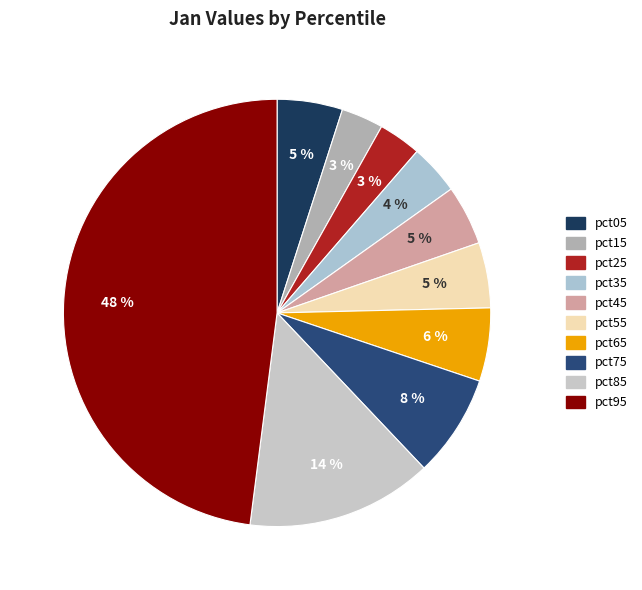

Is it true that pct95 is 62% of the pie?

False